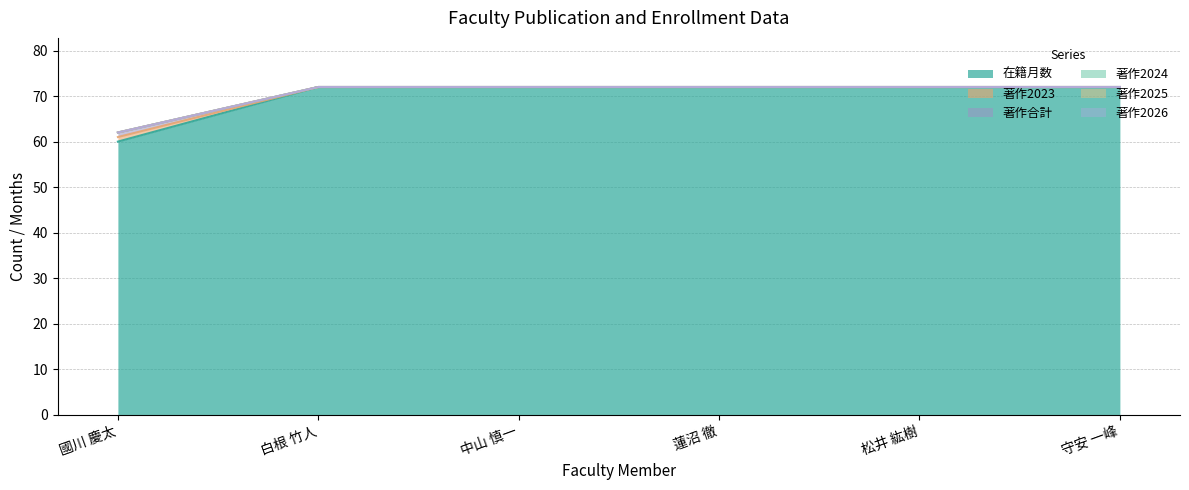

Where is 著作合計 nearest to the value 67?

國川 慶太